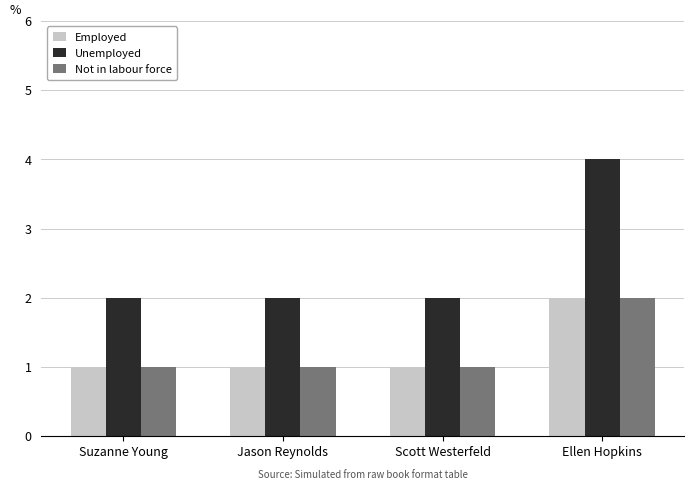

How many bars are there in total?

12